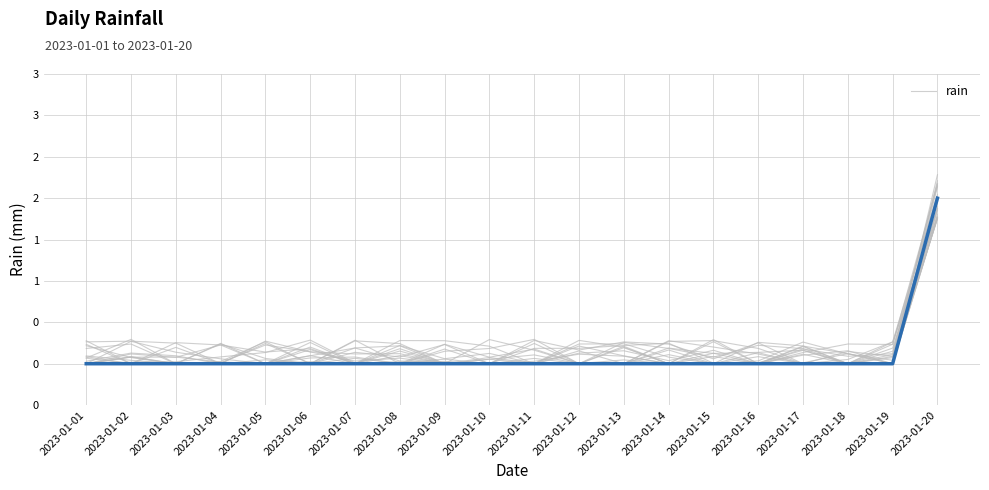

The value at 2023-01-01 is 0. True or false?

True